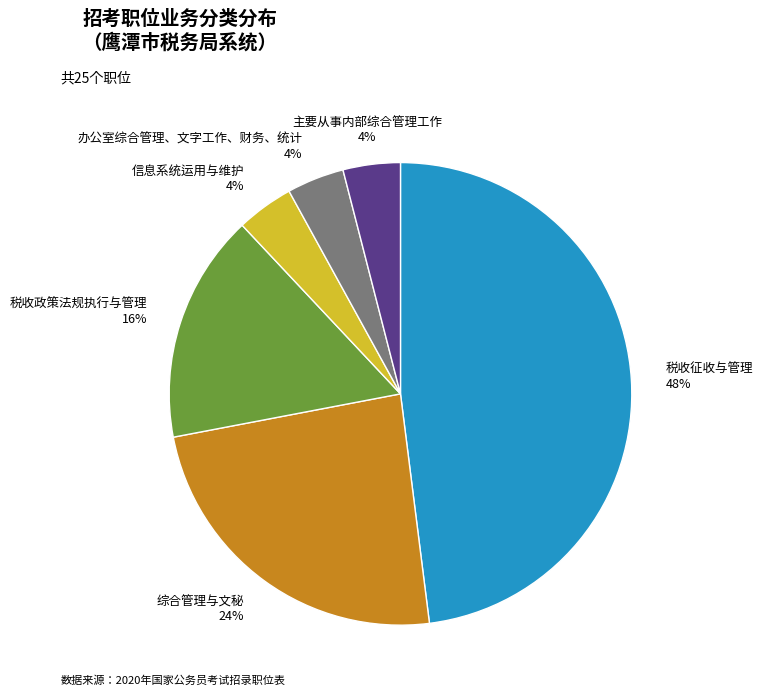

Is 办公室综合管理、文字工作、财务、统计 the majority of the pie?

No